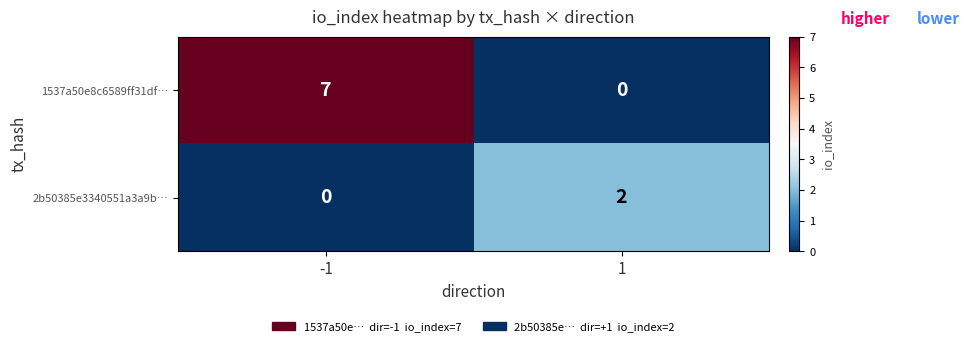

What is the spread (max minus min) of values at 1?

2